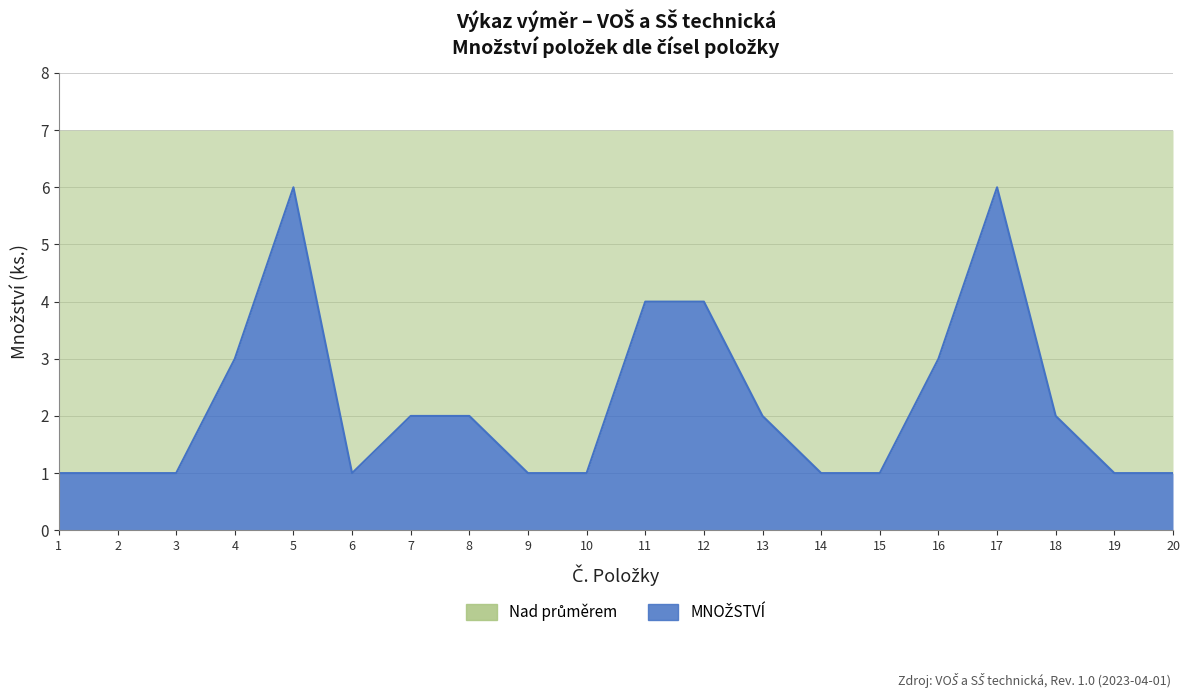

How many values are below 2?

10